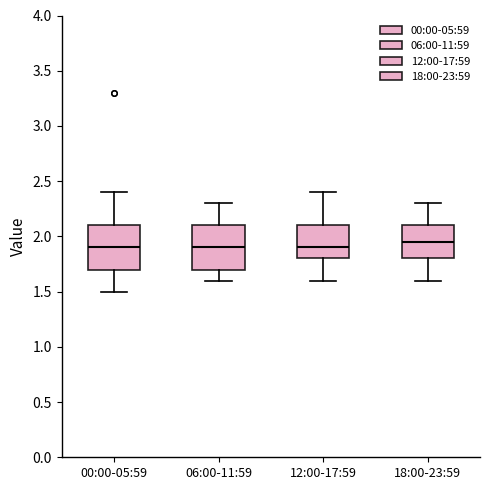

Reading left to right, transcribe this box plot: for each box, give where its median line is, the range the box spans, and where its two whiskers end, as read against the y-axis. The values are not printed on the chart, so give them approximately, as read against the axis.

00:00-05:59: median 1.90, box 1.70 to 2.10, whiskers 1.50 to 2.40
06:00-11:59: median 1.90, box 1.70 to 2.10, whiskers 1.60 to 2.30
12:00-17:59: median 1.90, box 1.80 to 2.10, whiskers 1.60 to 2.40
18:00-23:59: median 1.95, box 1.80 to 2.10, whiskers 1.60 to 2.30